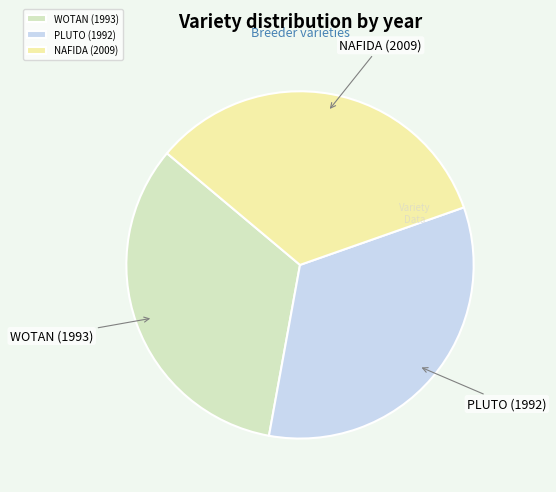

Count the number of slices in the pie.

3